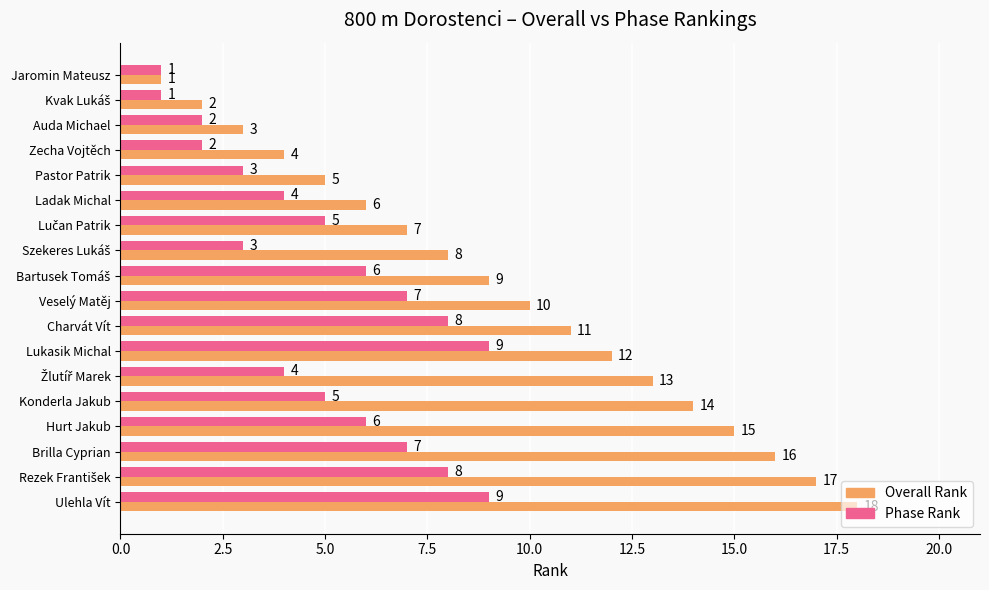

What is the lowest value of the Phase Rank series?

1